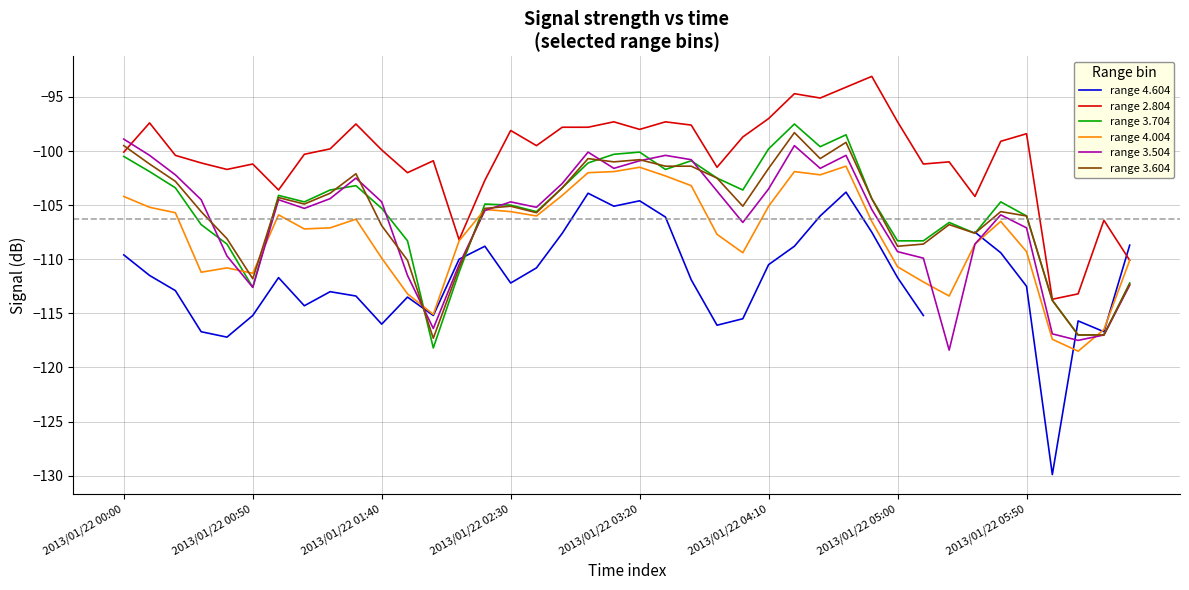

Which label corresponds to the smallest value in the chart?

36